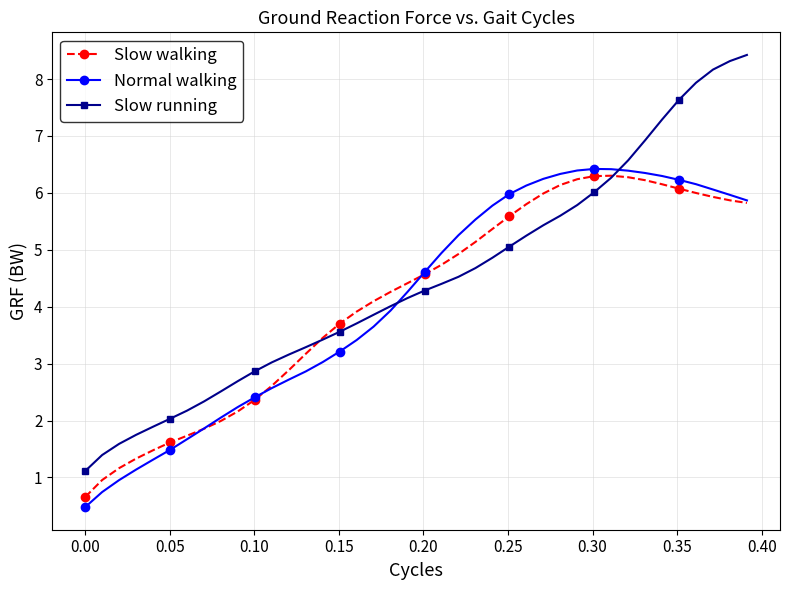

What is the maximum value shown in the chart?

8.4